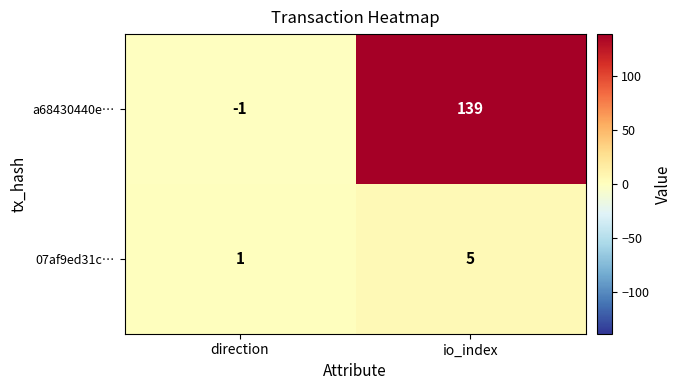

Reading left to right, what are all the values shown in this chart?

a68430440e…: direction=-1	io_index=139
07af9ed31c…: direction=1	io_index=5